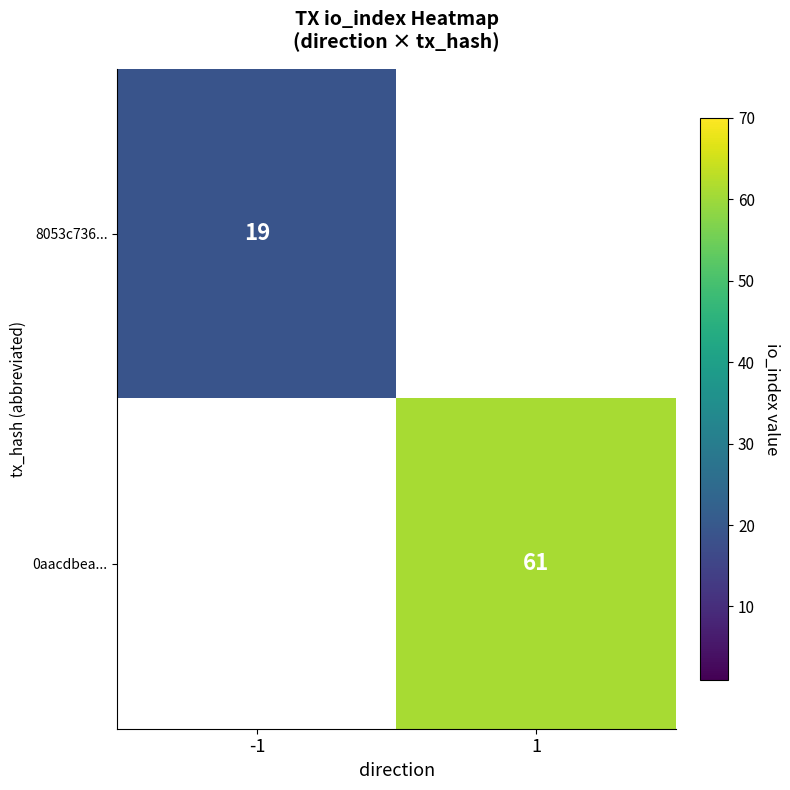

The value of 8053c736... at -1 is 19. True or false?

True